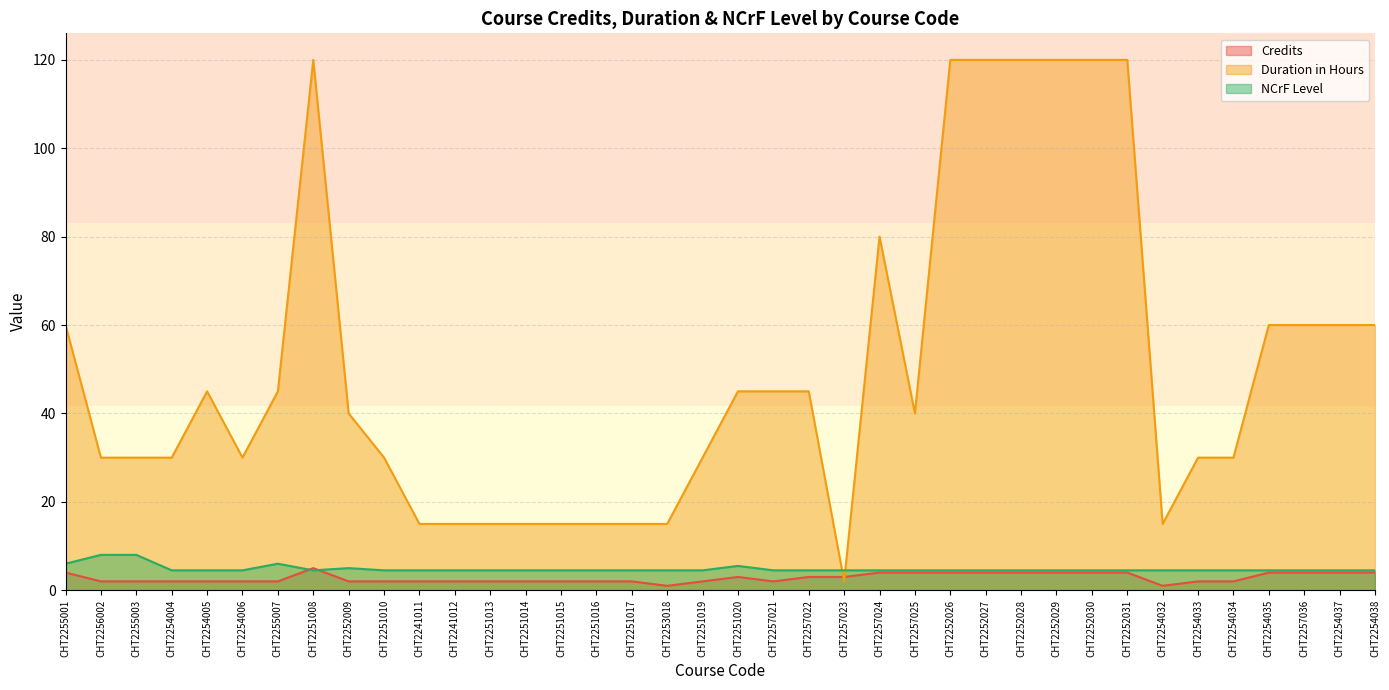

What is the highest value of the Duration in Hours series?

120.0